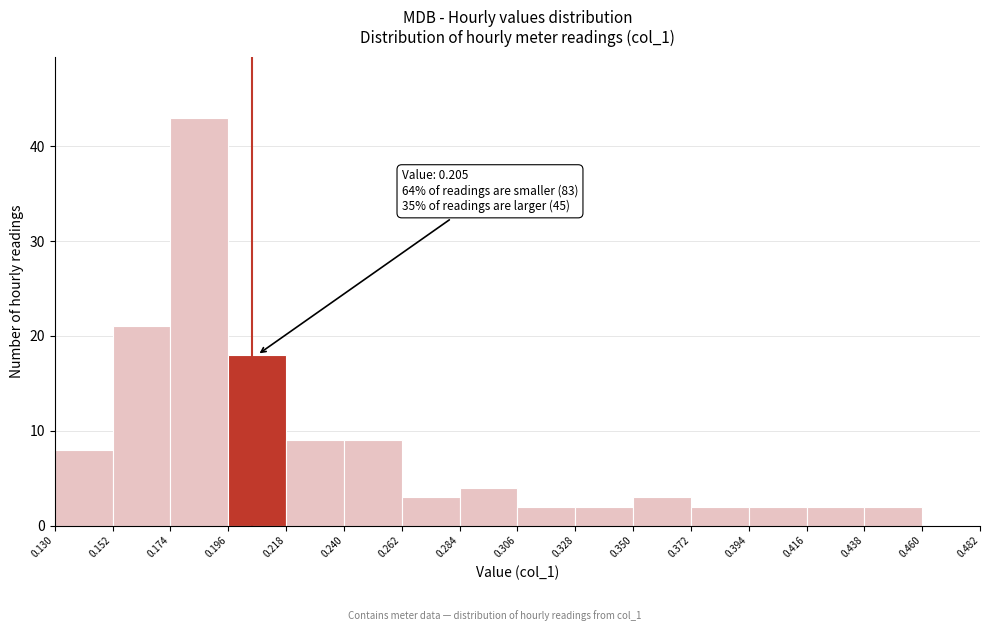

Over which range of the x-axis is the bar tallest?

0.174 to 0.196